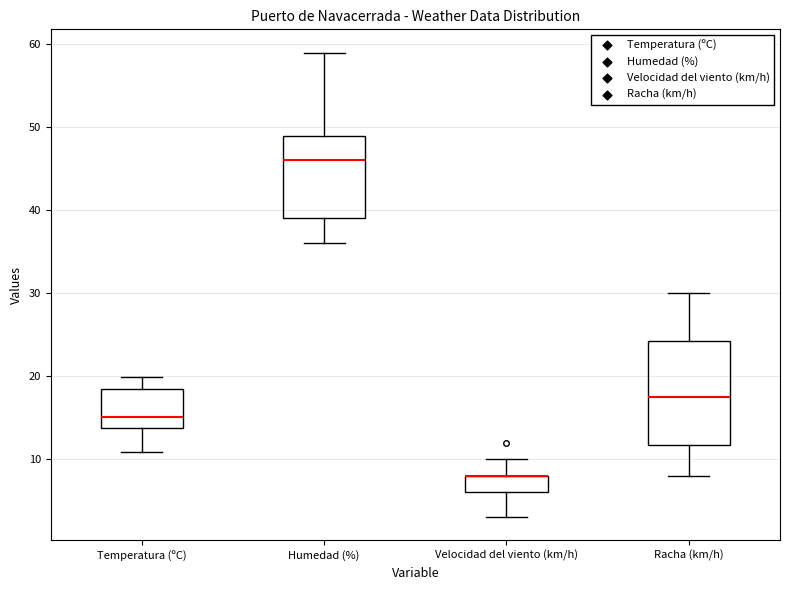

Reading left to right, read every box against the y-axis: the position of its median line, the range the box covers, and the ends of its whiskers. The values are not printed on the chart, so give them approximately, as read against the axis.

Temperatura (ºC): median 15, box 14 to 18, whiskers 11 to 20
Humedad (%): median 46, box 39 to 49, whiskers 36 to 59
Velocidad del viento (km/h): median 8 (drawn on the box's upper edge), box 6 to 8, whiskers 3 to 10
Racha (km/h): median 18, box 12 to 24, whiskers 8 to 30